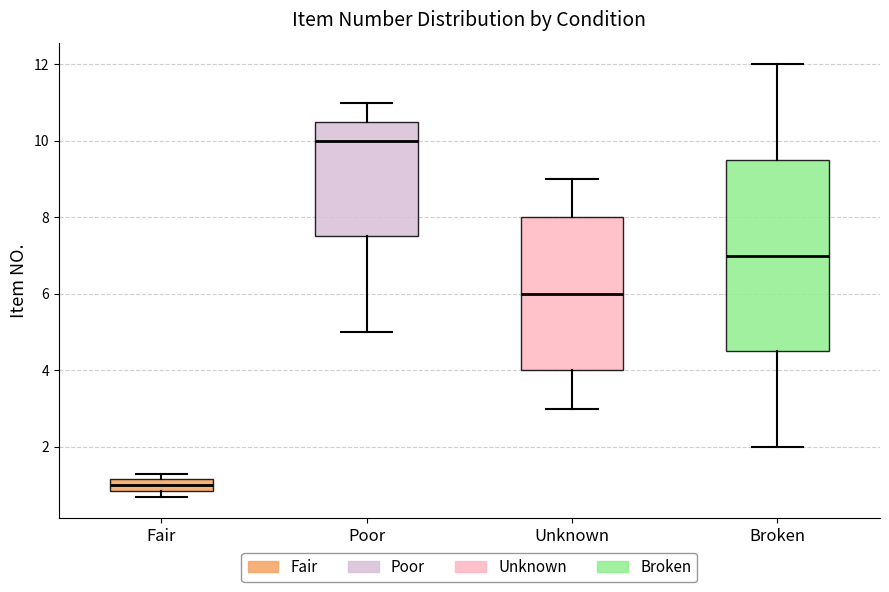

Which box is the tallest, from its lower edge to its upper edge?

Broken